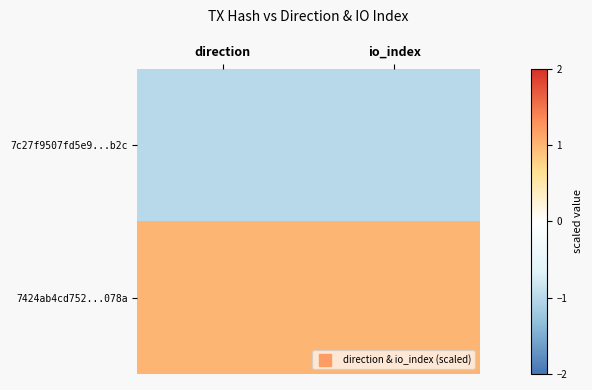

Reading left to right, extract all data points from this chart.

7c27f9507fd5e9...b2c: direction=-1	io_index=-1
7424ab4cd752...078a: direction=1	io_index=1